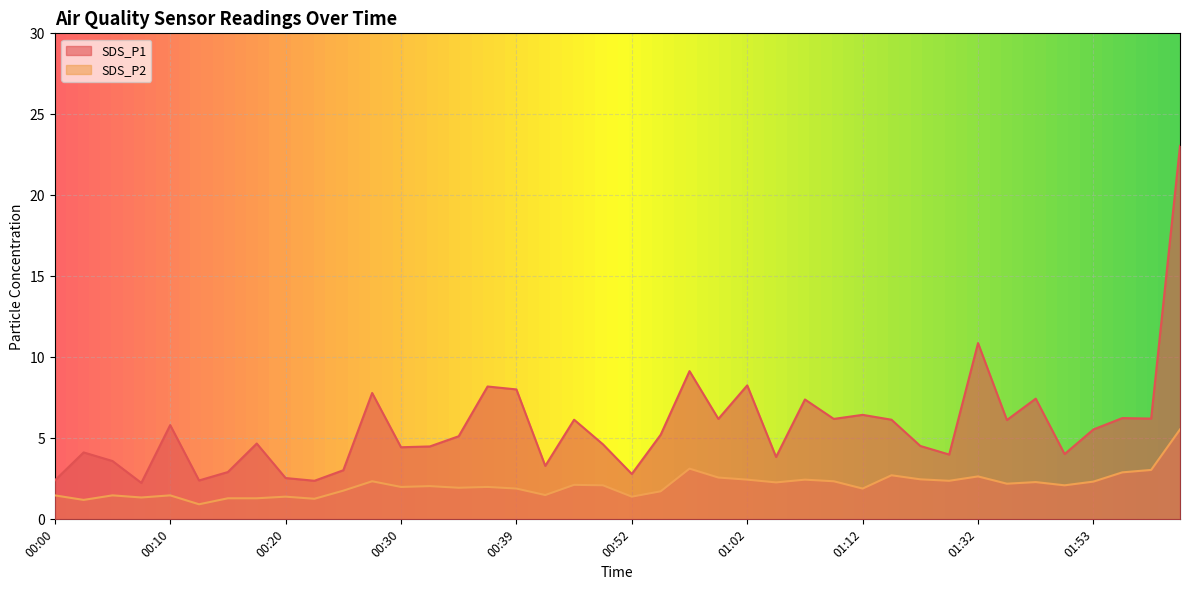

Does the chart display data point markers on the line(s)?

No